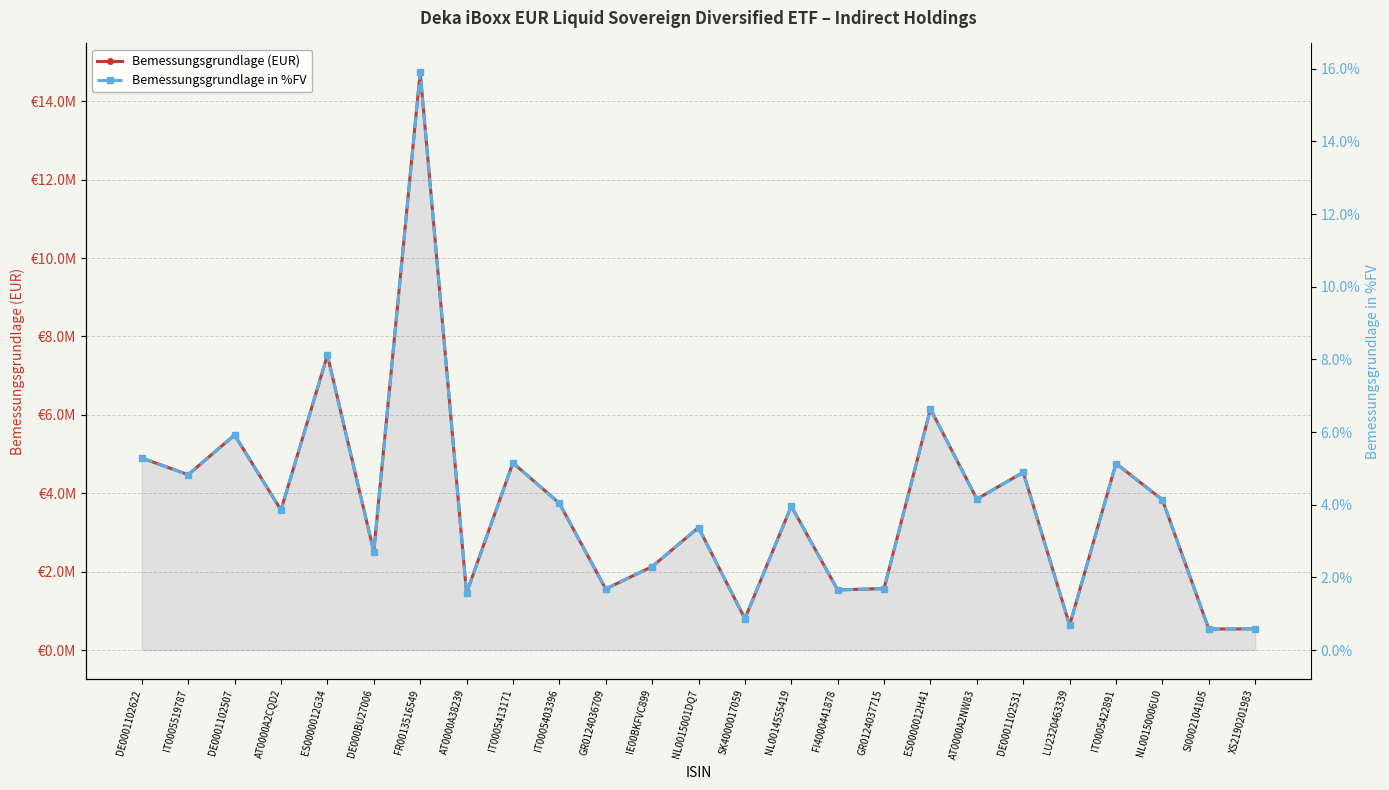

At which label is Bemessungsgrundlage in %FV closest to 8?

ES0000012G34